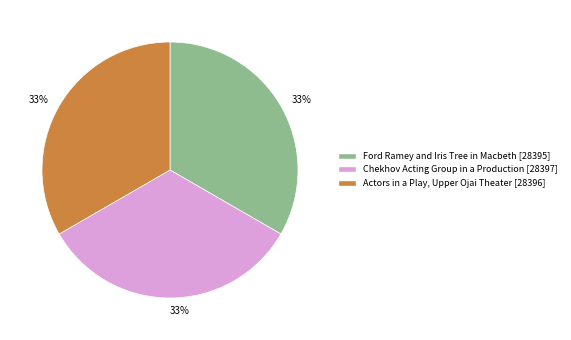

What is the ratio of the value at Actors in a Play, Upper Ojai Theater to the value at Ford Ramey and Iris Tree in Macbeth?

1.0